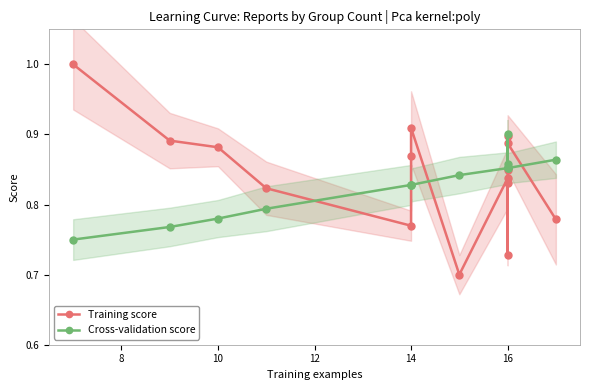

What is the spread (max minus min) of values at 10?

0.1